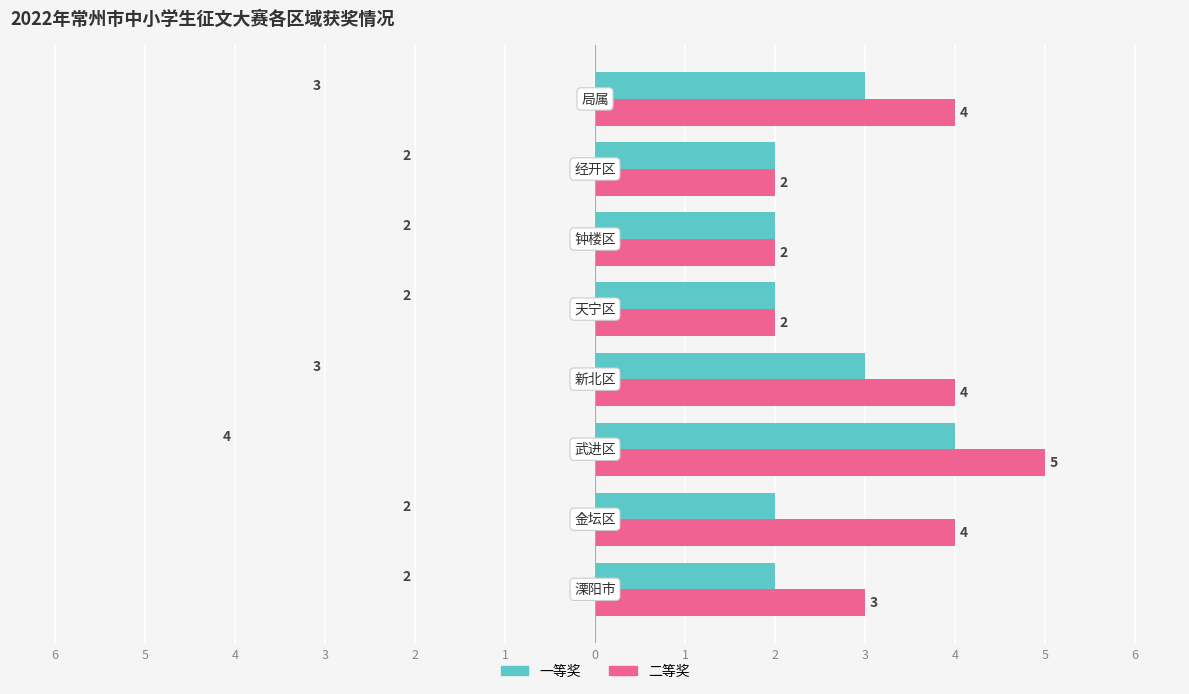

Which series has the widest spread of values?

二等奖